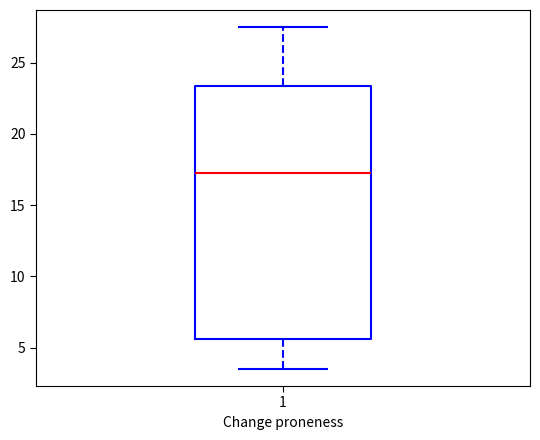

Transcribe this box plot: give where the median line is, the range the box spans, and where the two whiskers end, as read against the y-axis. The values are not printed on the chart, so give them approximately, as read against the axis.

median 17.5, box 5.5 to 23.5, whiskers 3.5 to 27.5